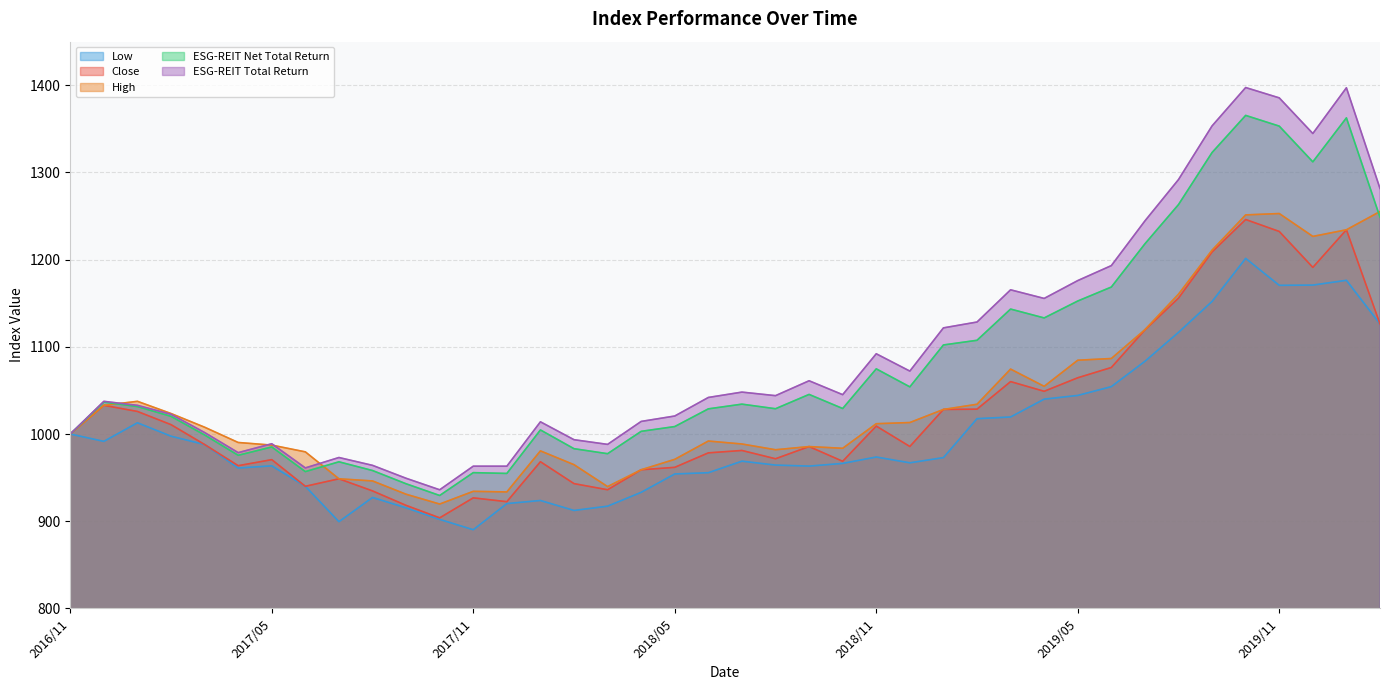

True or false: Low and ESG-REIT Net Total Return intersect in this chart.

False